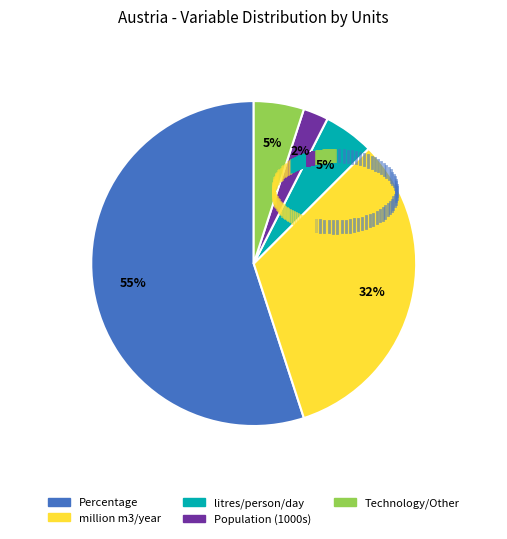

Which slice is the largest?

Percentage